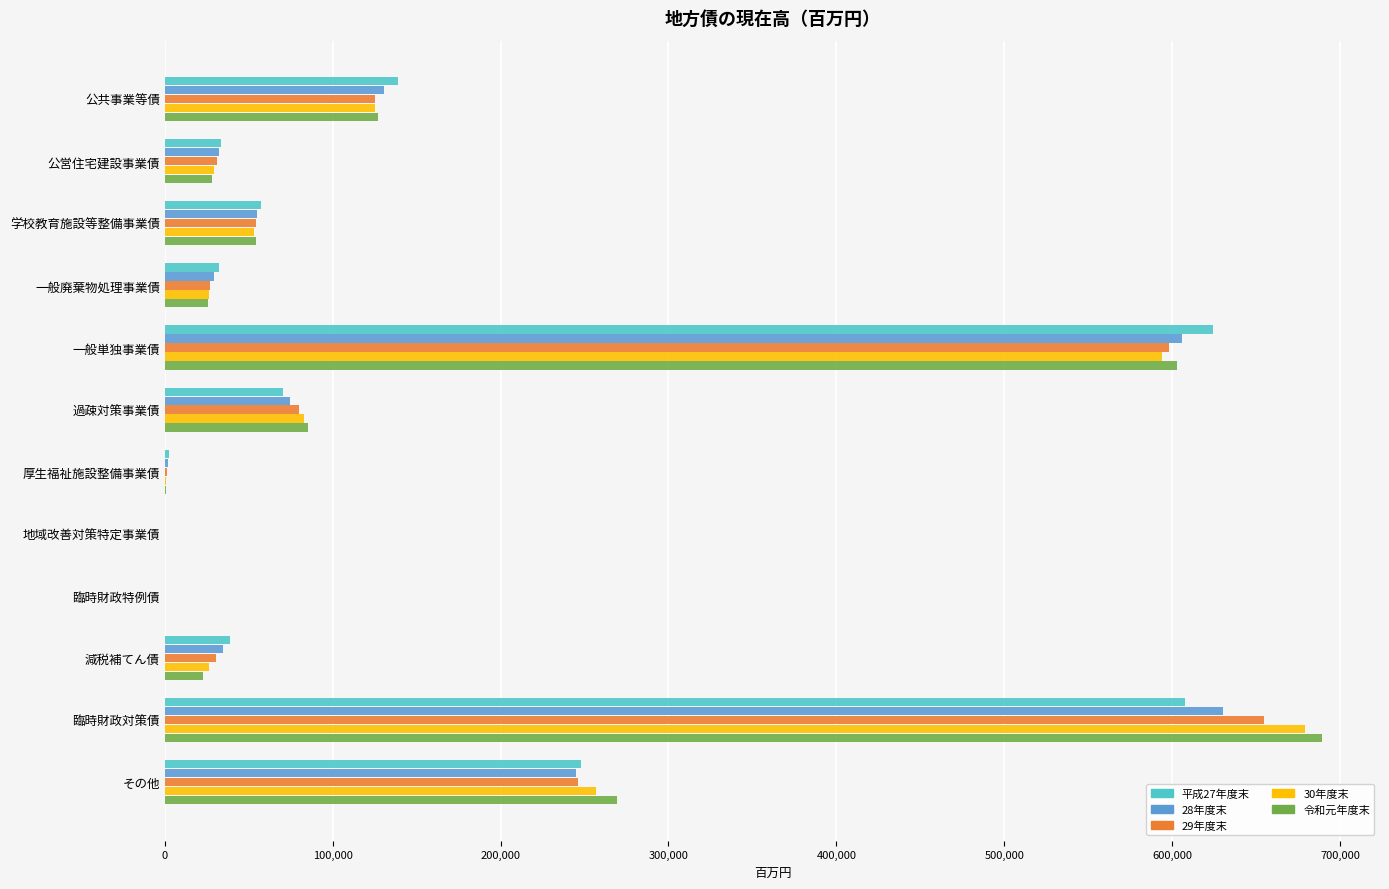

Between 公営住宅建設事業債 and その他, which series saw the biggest shift?

令和元年度末